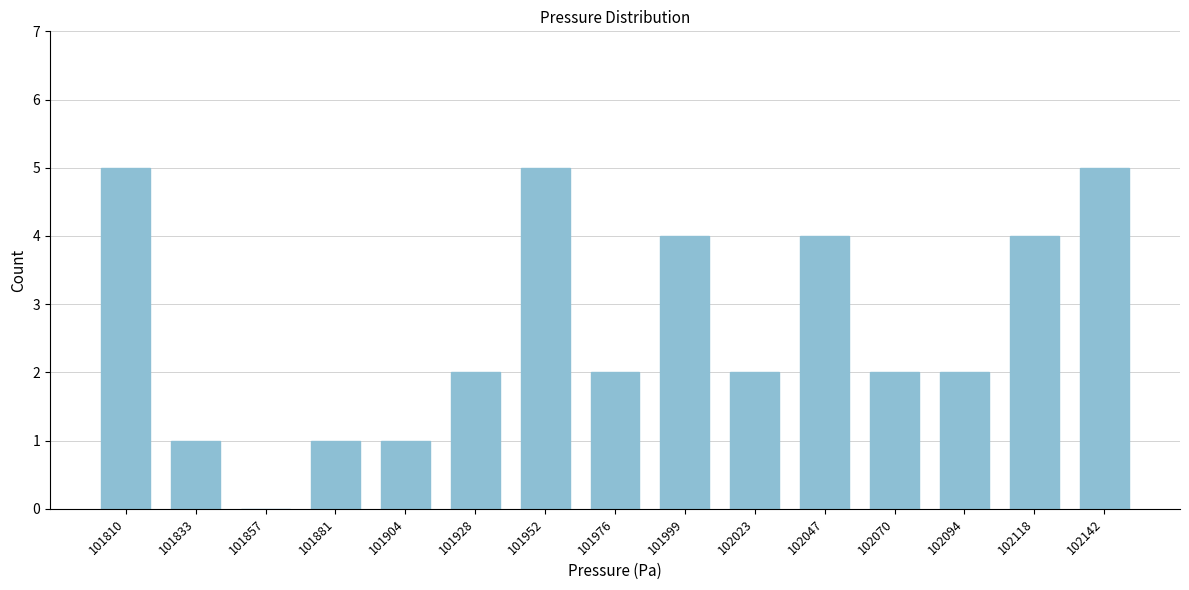

Reading left to right, list all the values displayed in this chart.

101810=5	101833=1	101857=0	101881=1	101904=1	101928=2	101952=5	101976=2	101999=4	102023=2	102047=4	102070=2	102094=2	102118=4	102142=5